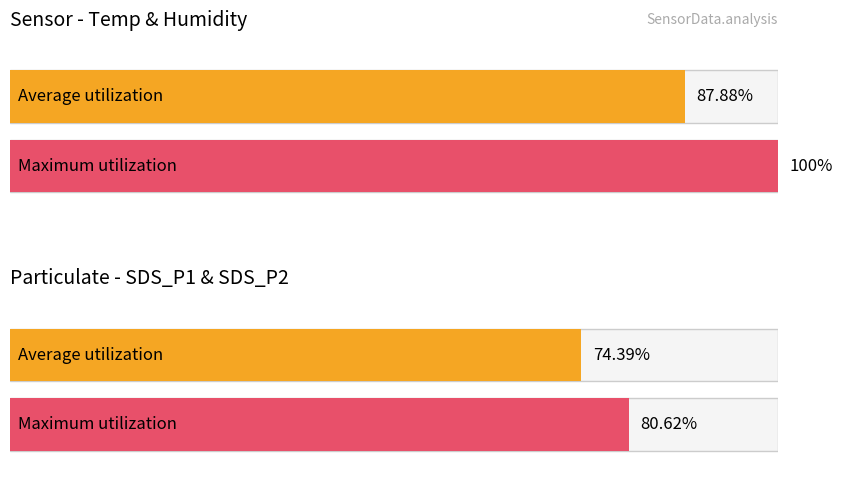

Between -50 and -49, which is larger?

-49